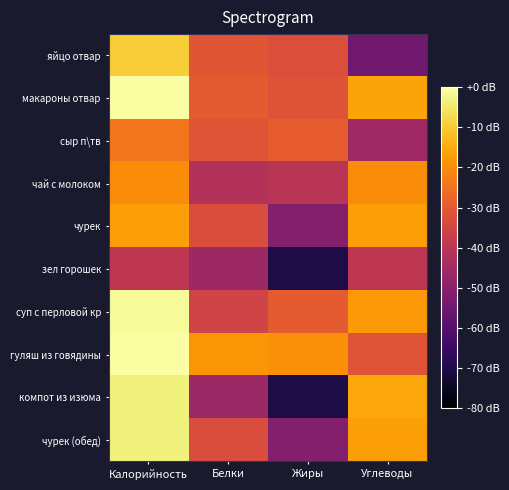

Which series changed the most between Калорийность and Углеводы?

яйцо отвар